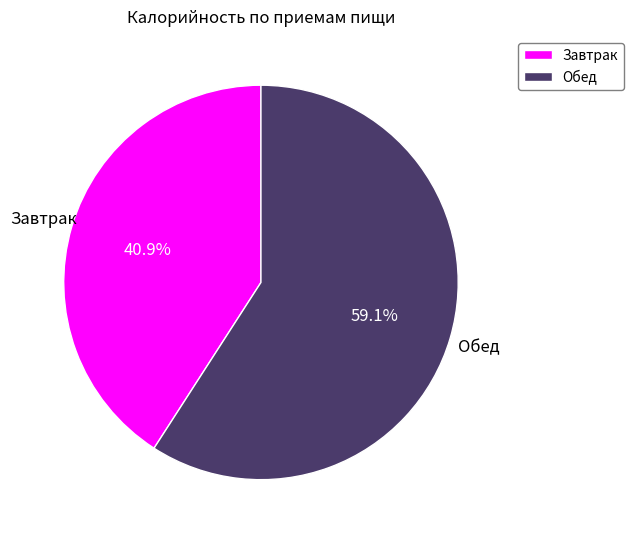

The Обед slice represents 59% of the pie. True or false?

True